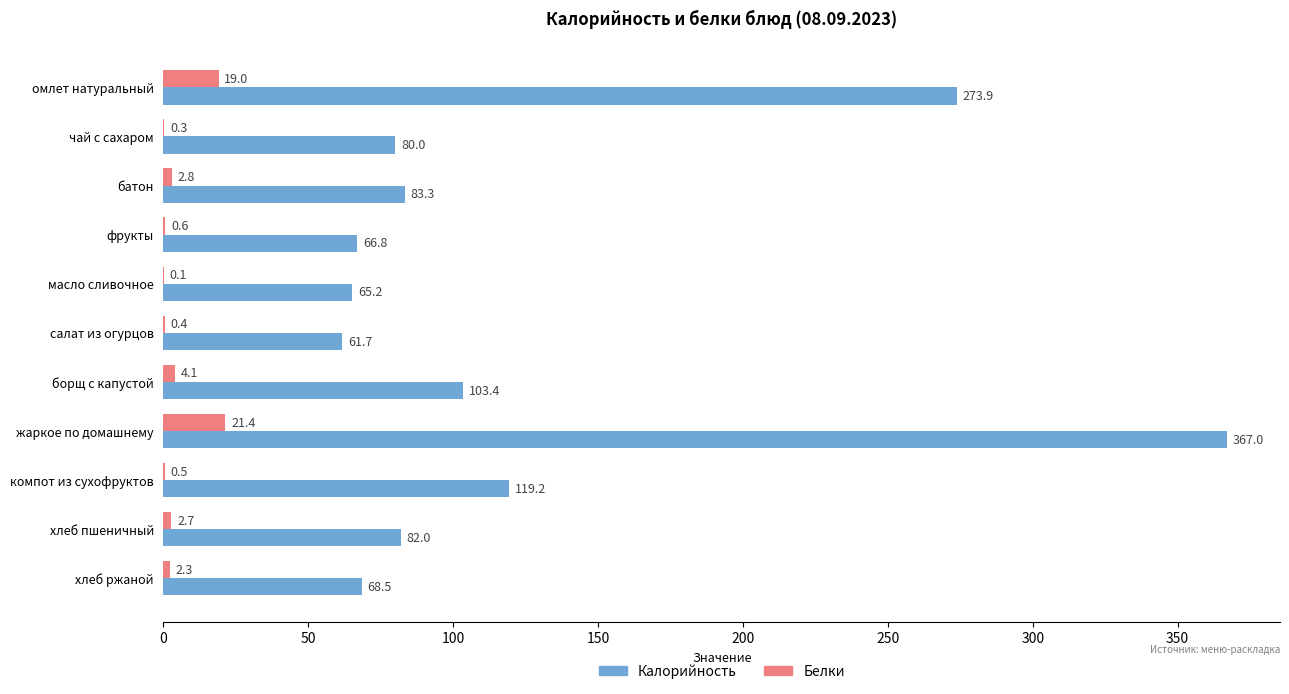

Which series has the widest spread of values?

Калорийность